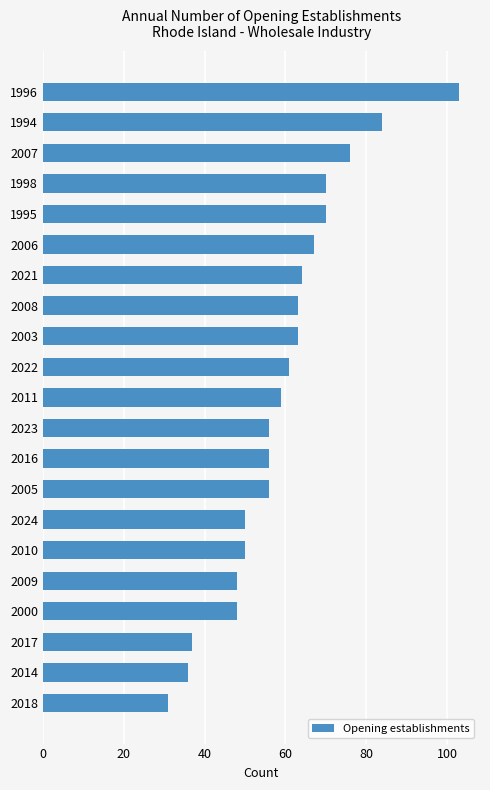

The chart shows a value of 63 at 2003. True or false?

True